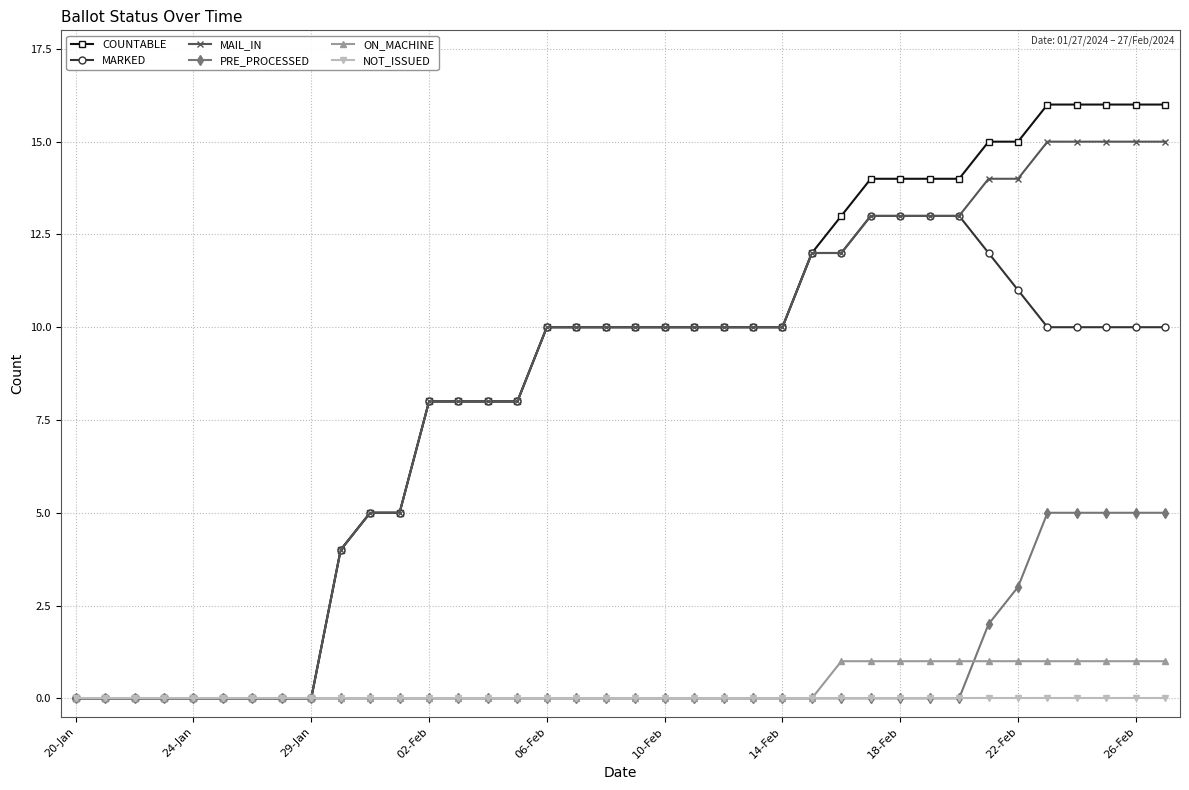

What is the highest value of the PRE_PROCESSED series?

5